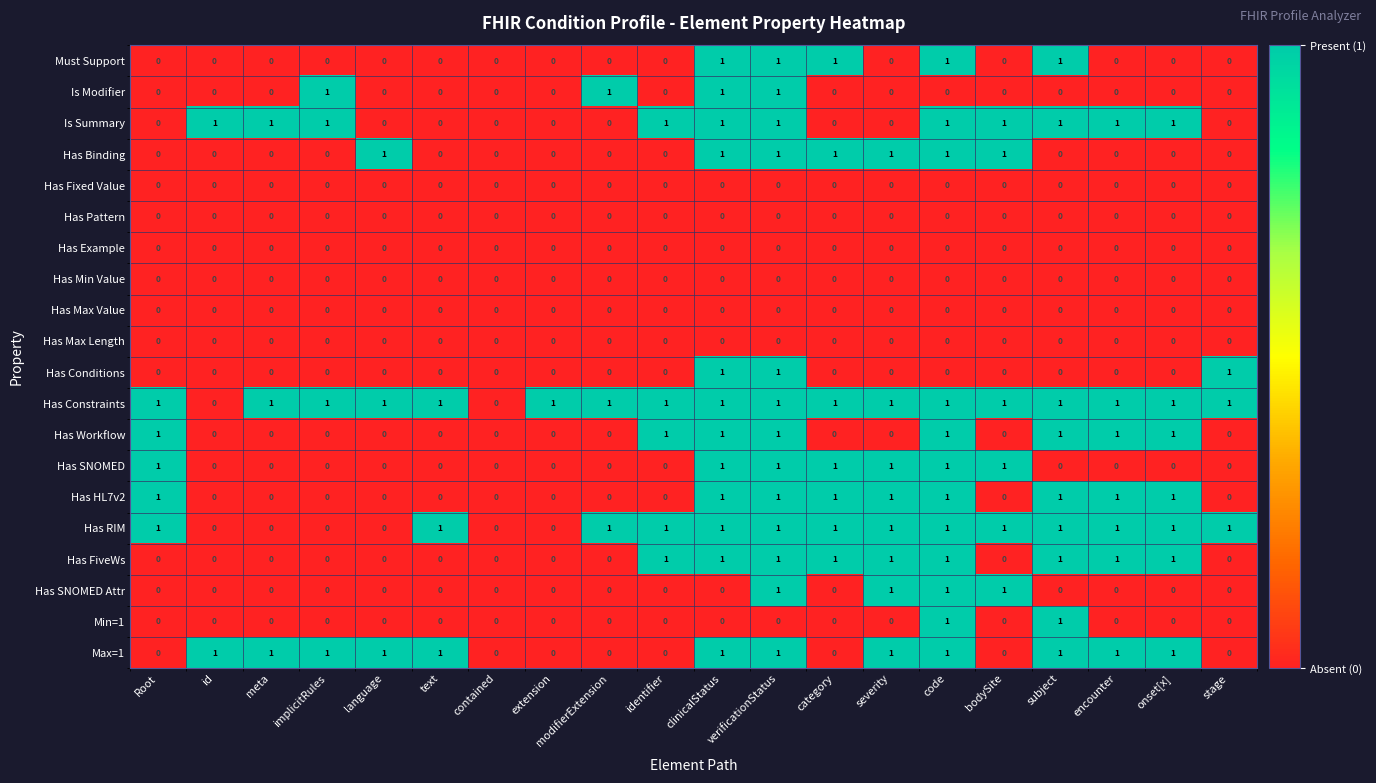

What is the total value across all series at meta?

3